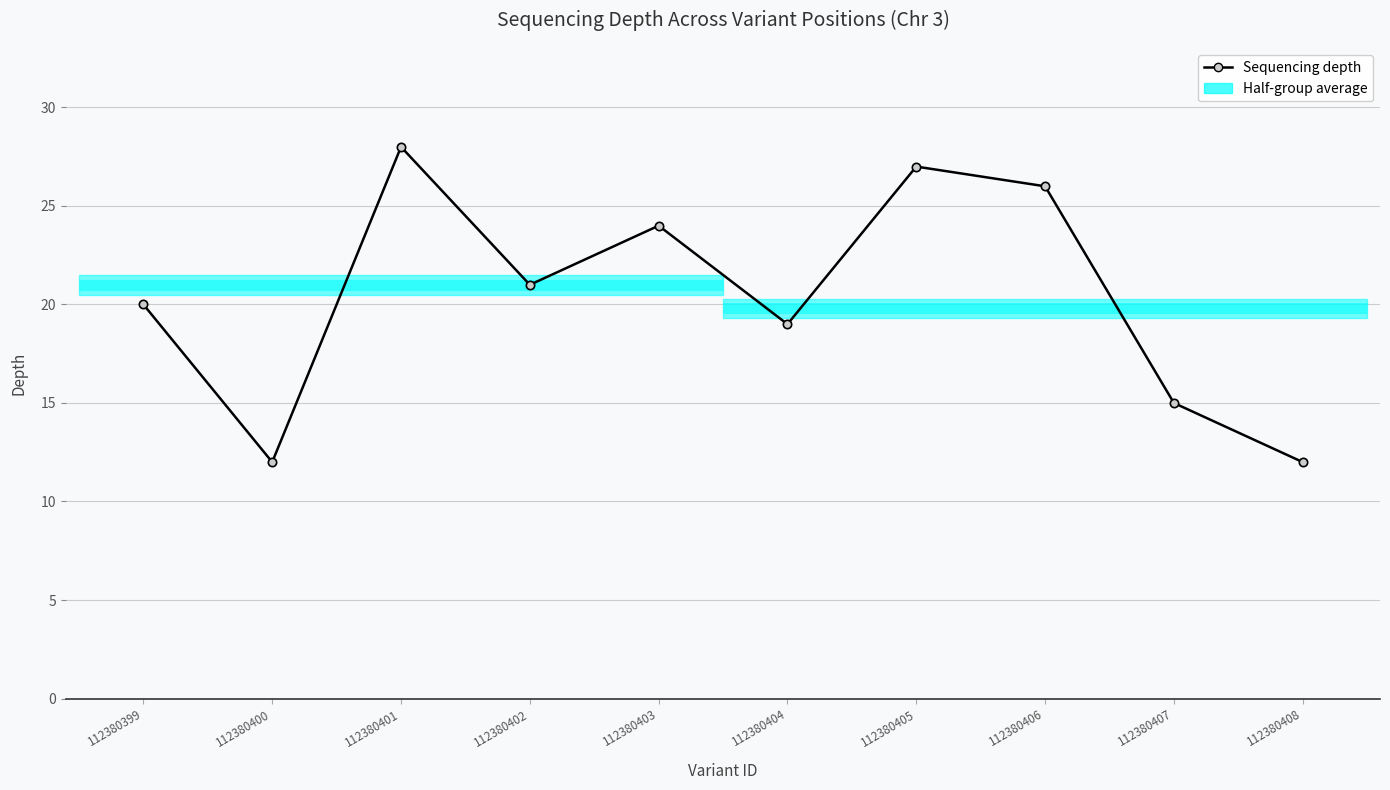

How many lines are shown in the chart?

1